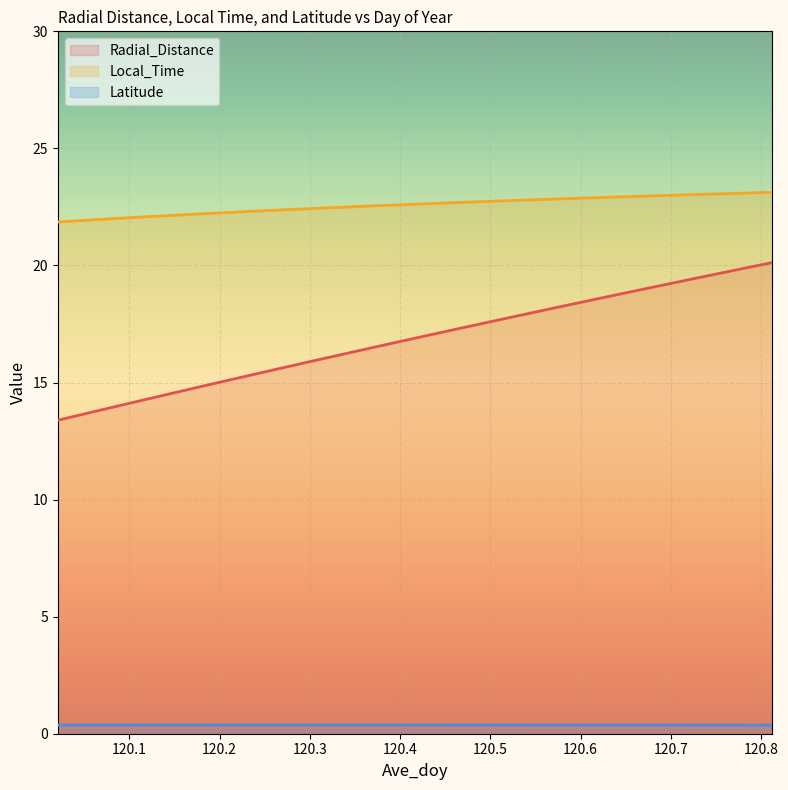

What are all the series names shown in the legend?

Radial_Distance, Local_Time, Latitude